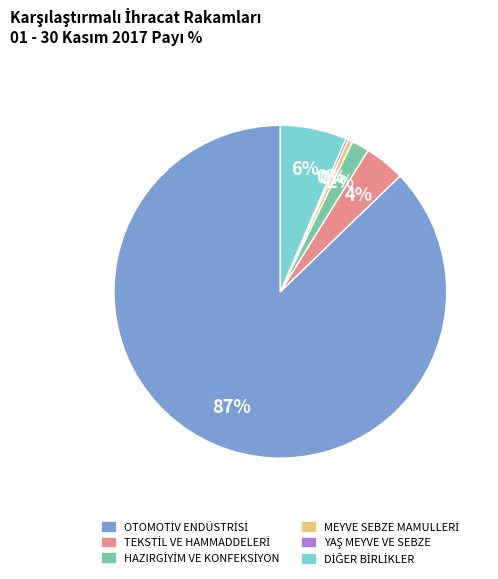

Does any single category account for the majority?

Yes